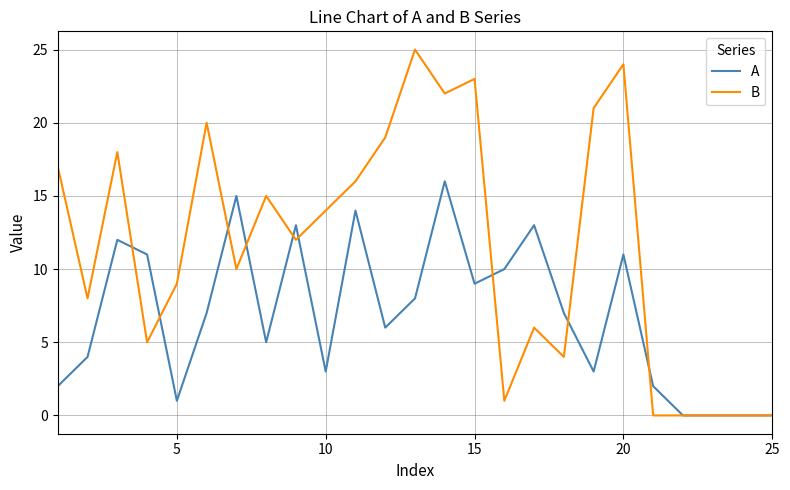

True or false: B has more than 2 interior local peaks.

True